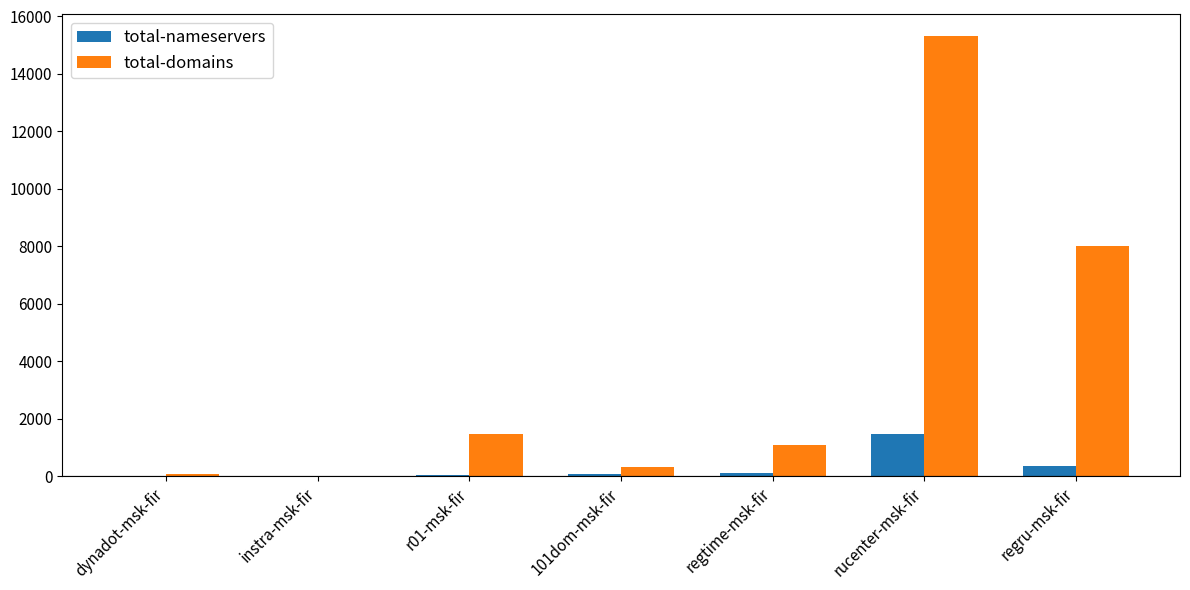

At which category does the chart reach its peak across all series?

rucenter-msk-fir